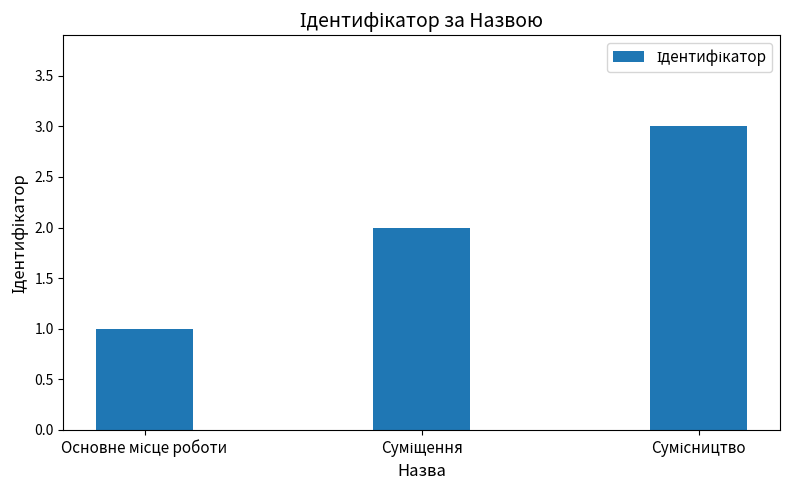

What is the maximum value shown in the chart?

3